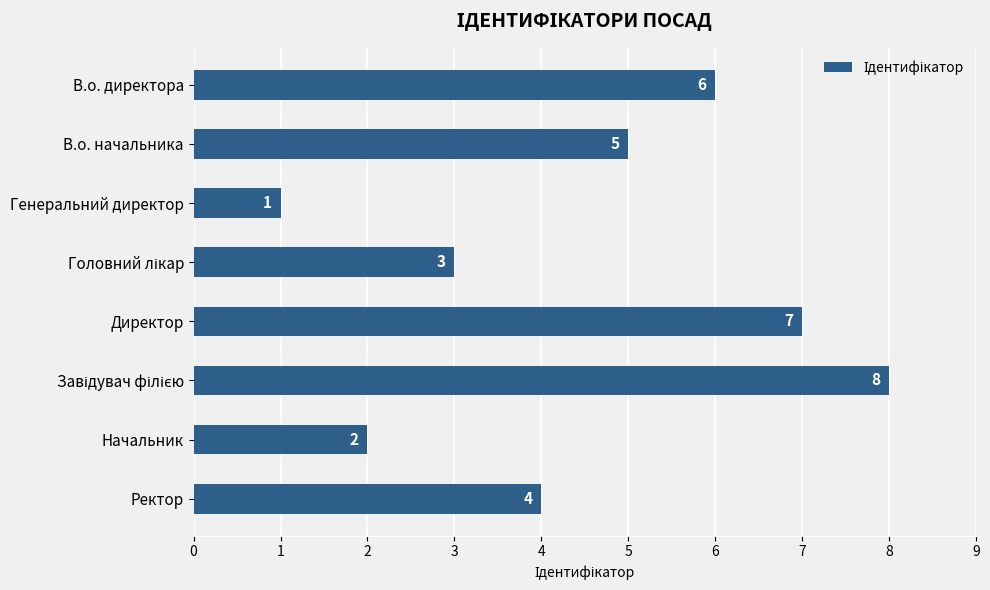

What position from the top is Директор?

5